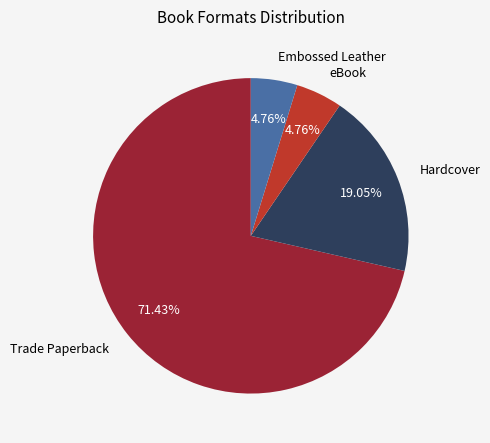

The Hardcover slice represents 12% of the pie. True or false?

False